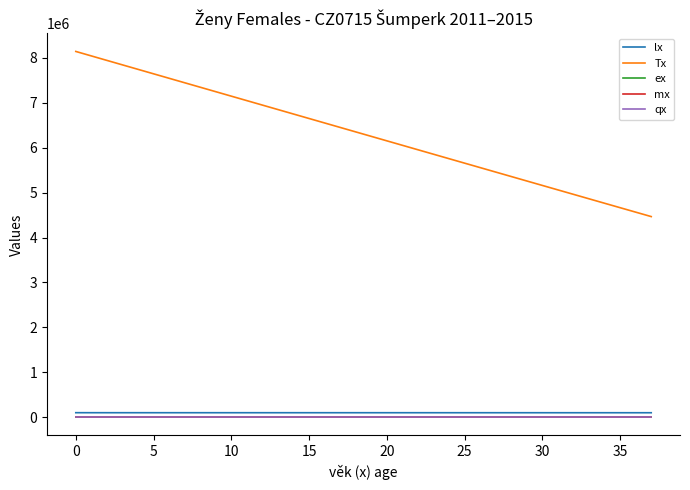

True or false: Tx and lx intersect in this chart.

False